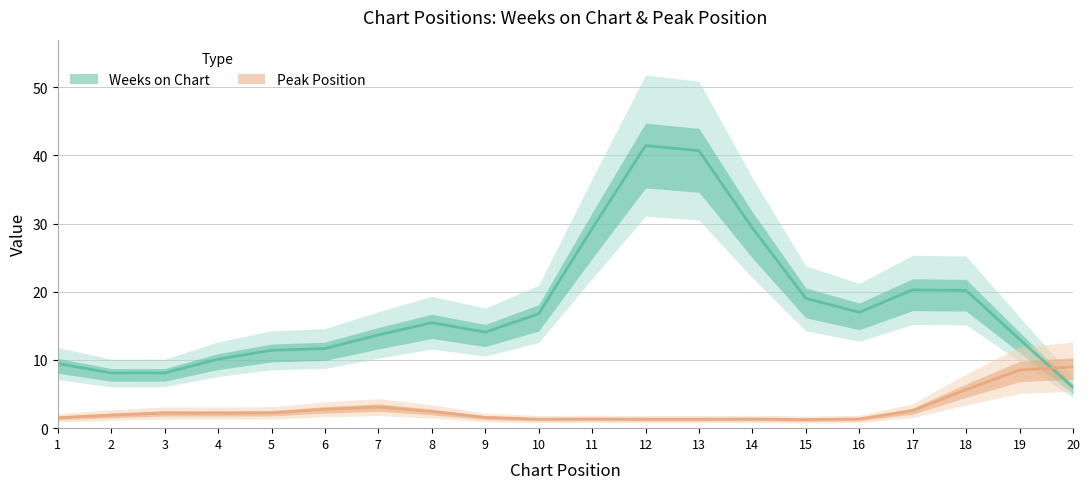

What is the value of the Peak Position point at the 16th from the left?

1